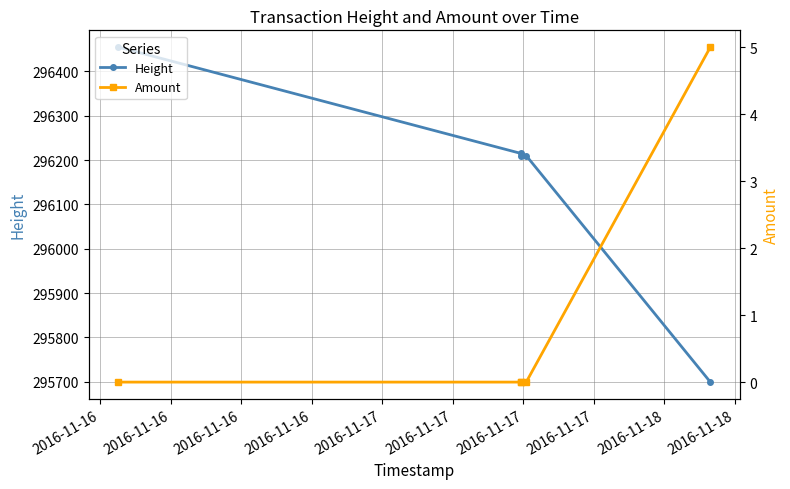

What is the greatest value displayed?

296455